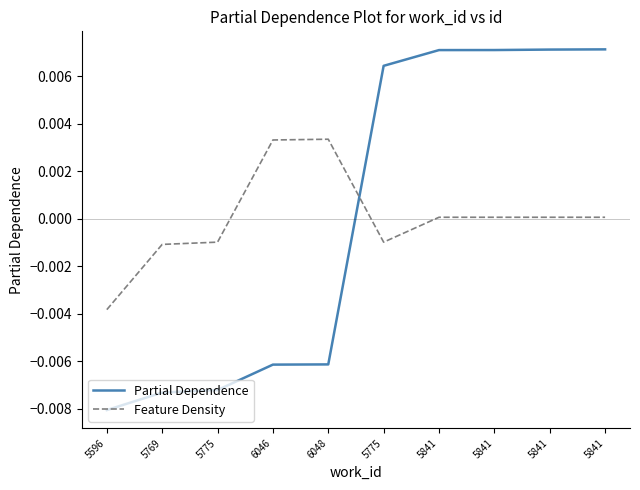

How many lines are shown in the chart?

2